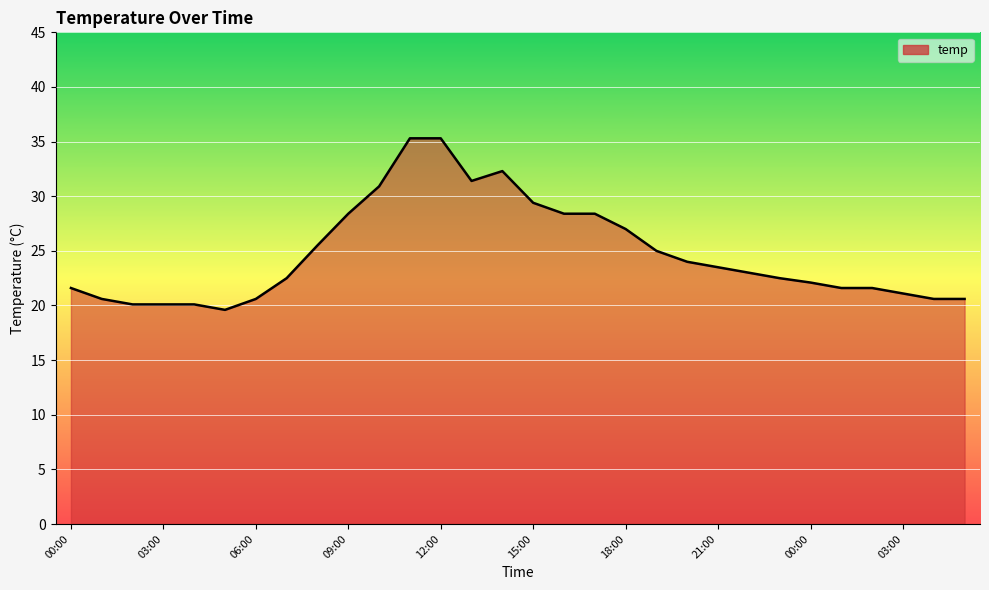

What is the difference between the maximum and minimum values?

15.7